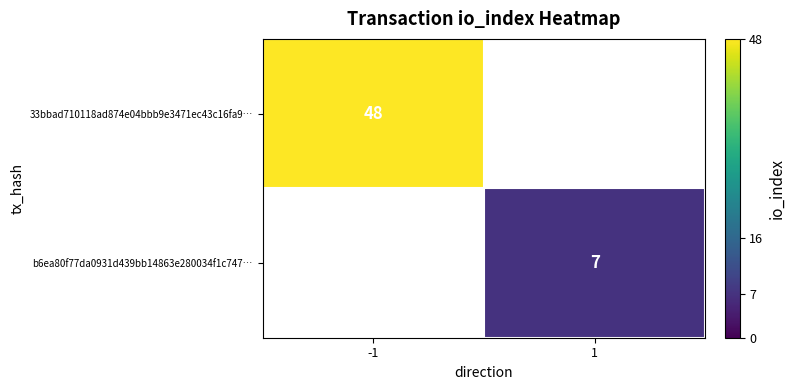

Is it true that 33bbad710118ad874e04bbb9e3471ec43c16fa9… equals 27 at -1?

False